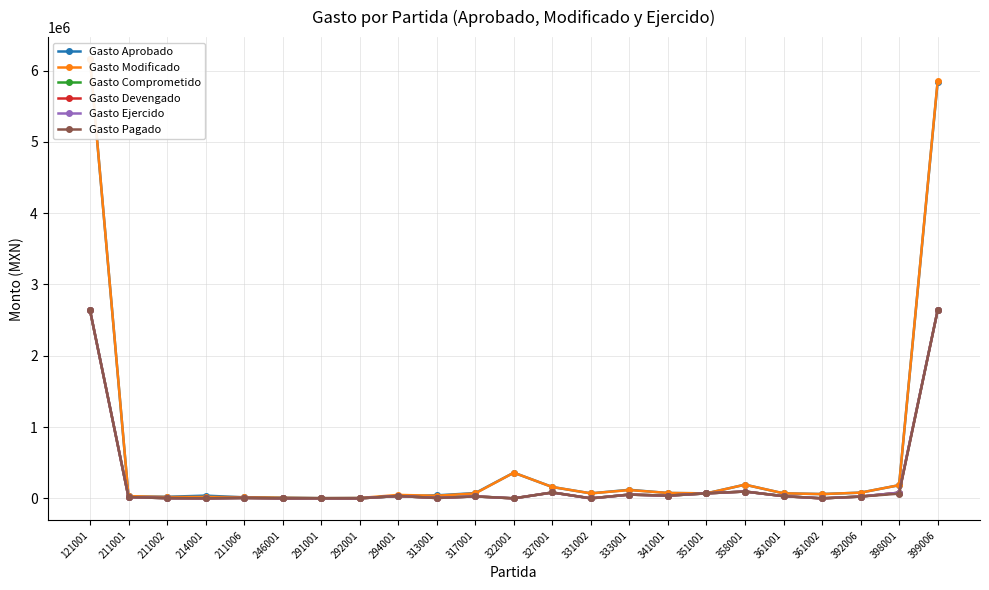

True or false: Gasto Comprometido has more than 2 interior local peaks.

True